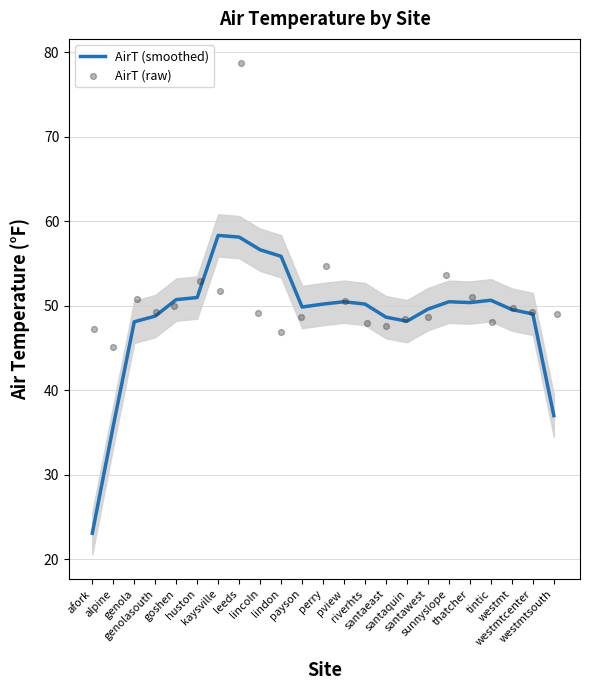

Is the value of AirT (smoothed) at santaquin greater than the value of AirT (raw) at pview?

No